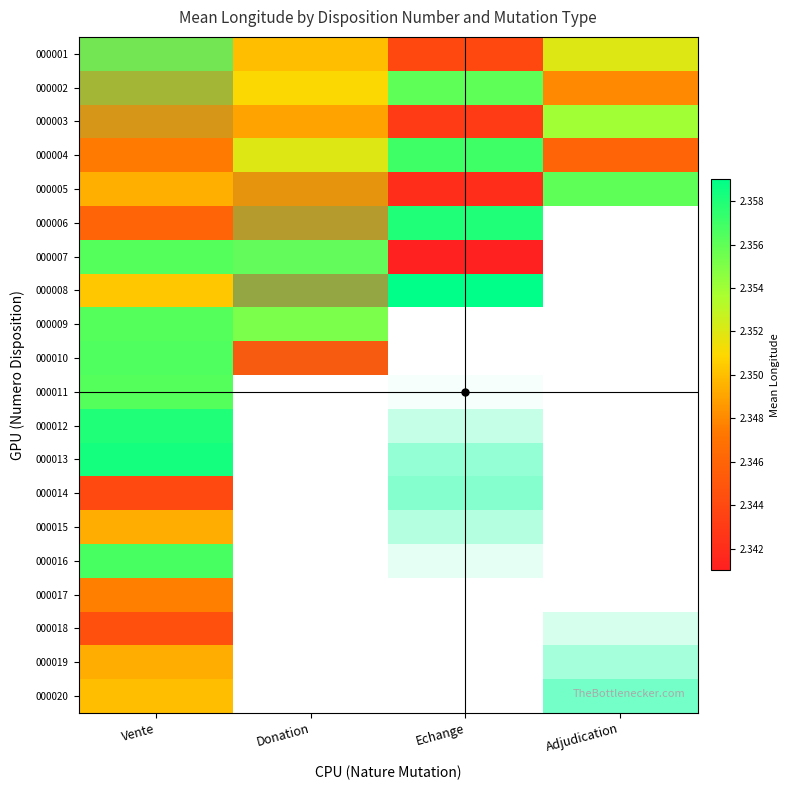

At which category does the chart reach its peak across all series?

Echange